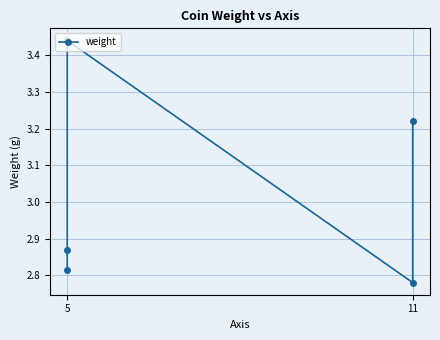

Reading left to right, what are all the values shown in this chart?

2.8	2.9	3.4	2.8	3.2